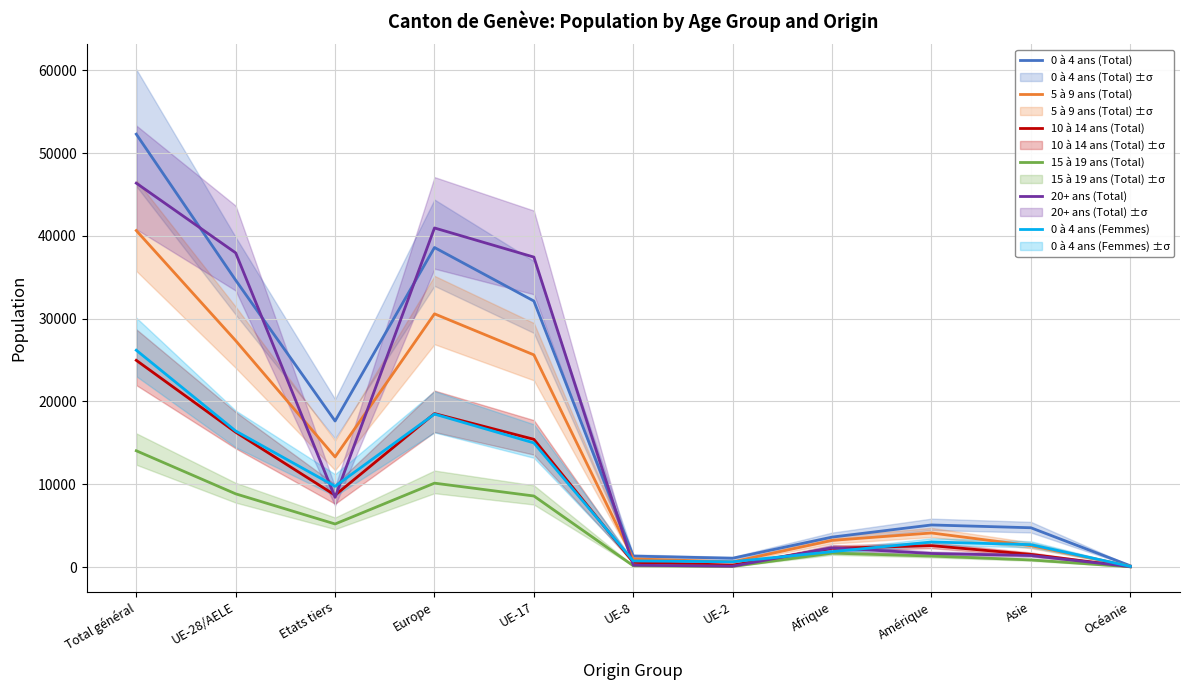

Does the chart display data point markers on the line(s)?

No